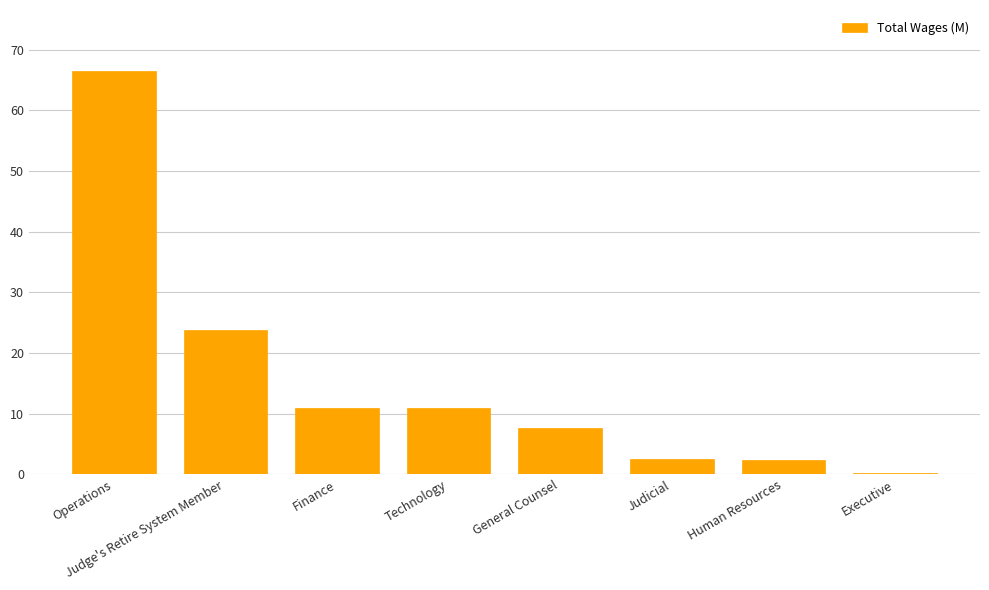

Is it true that the value at Finance is 17.7?

False